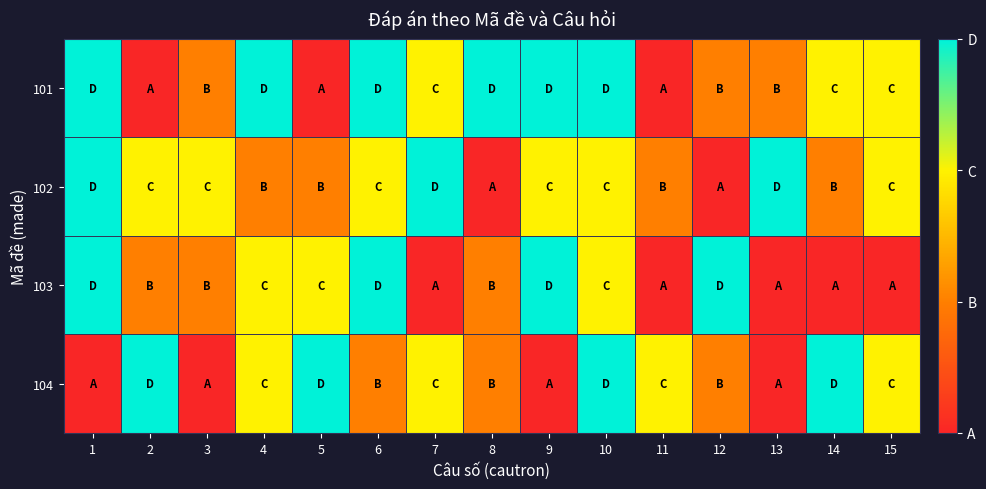

What is the spread (max minus min) of values at 3?

2